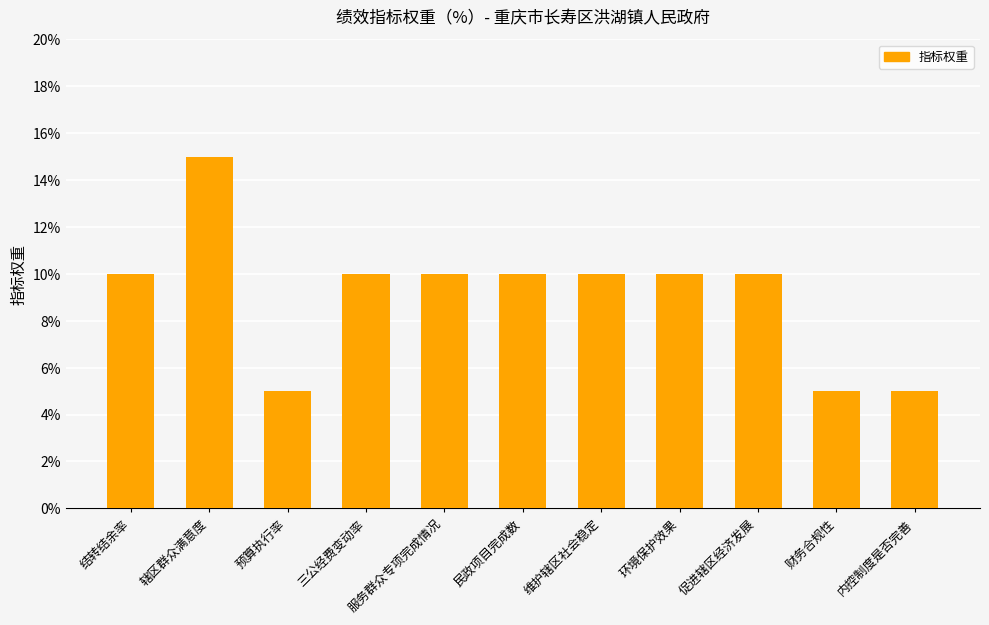

What is the sum of the values at 服务群众专项完成情况 and 促进辖区经济发展?

20